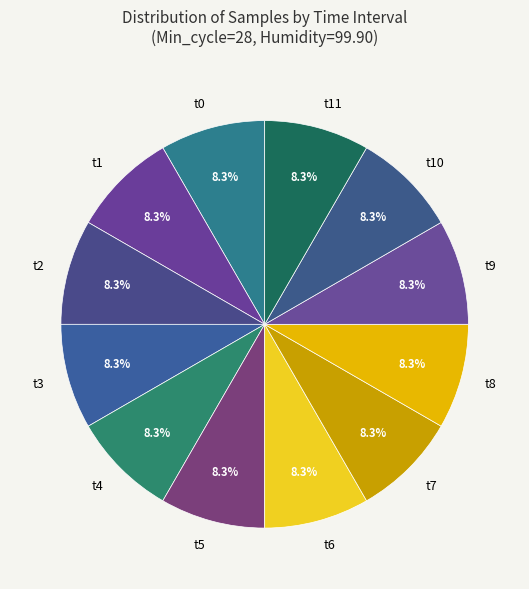

Does any single category account for the majority?

No